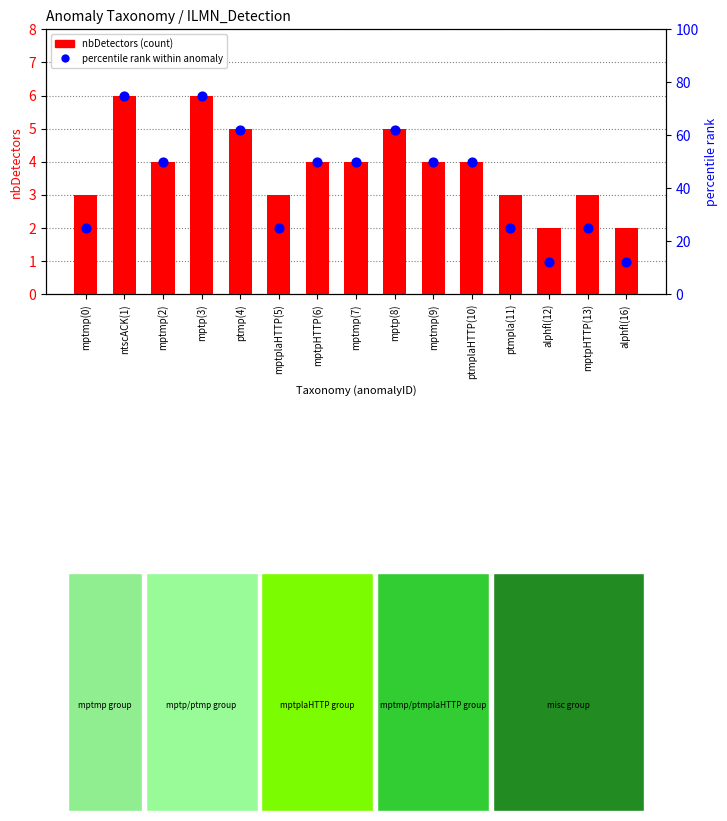

Which series reaches the minimum Y coordinate?

nbDetectors (count)